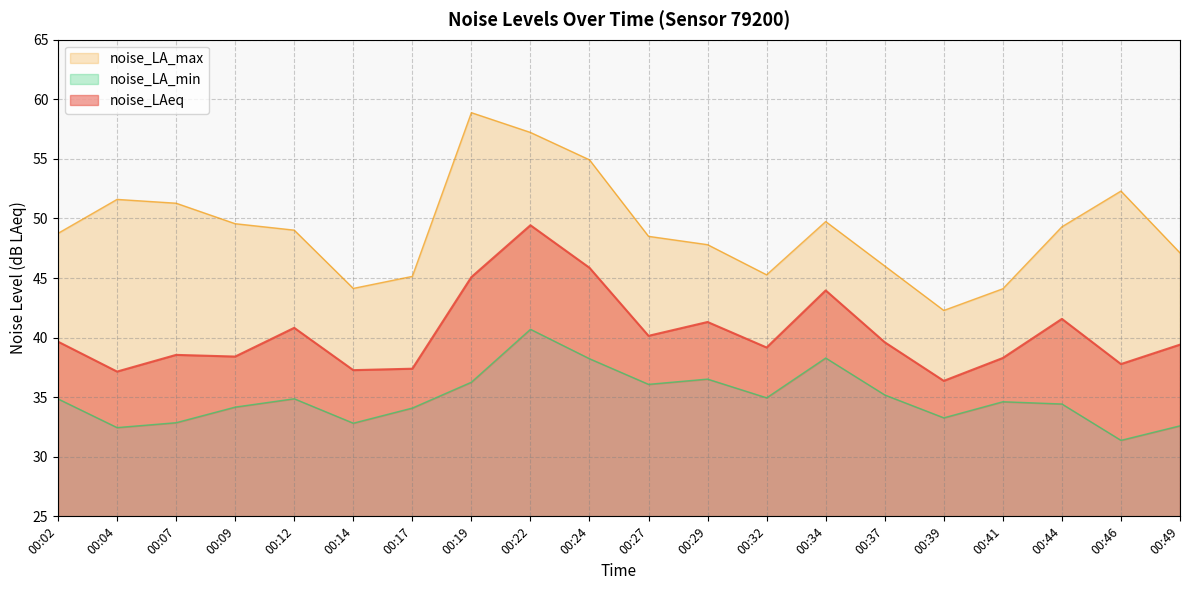

True or false: noise_LA_max has a value of 34.5 at 00:24.

False